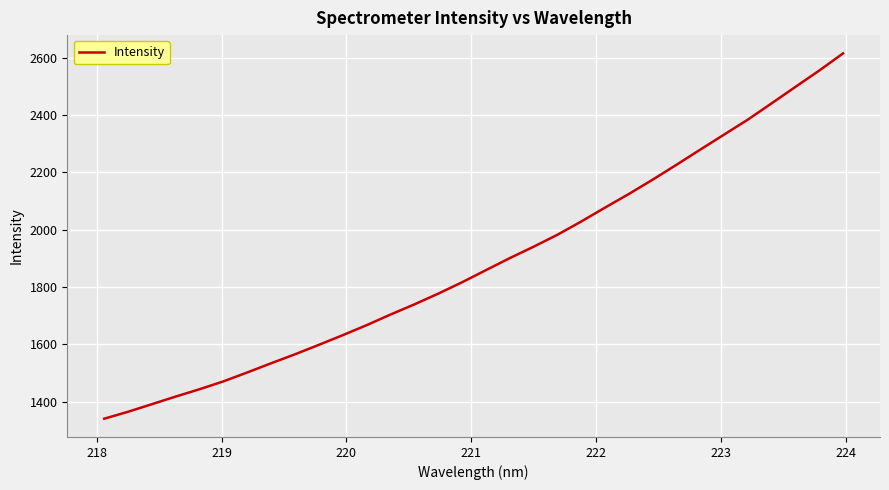

What is the greatest value displayed?

2614.9